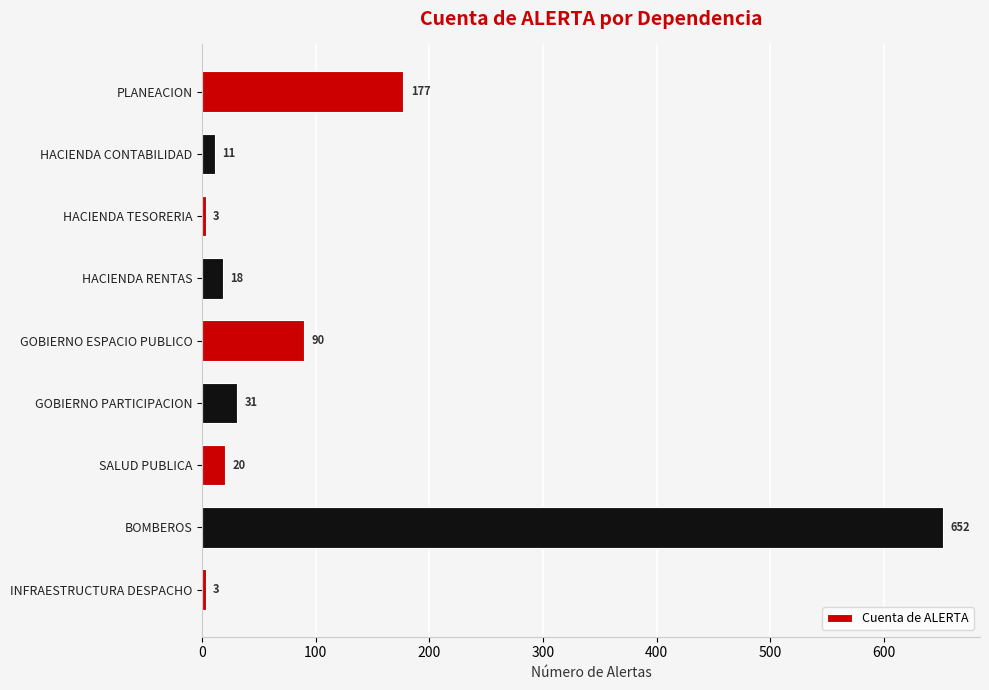

The value at HACIENDA RENTAS is 18. True or false?

True